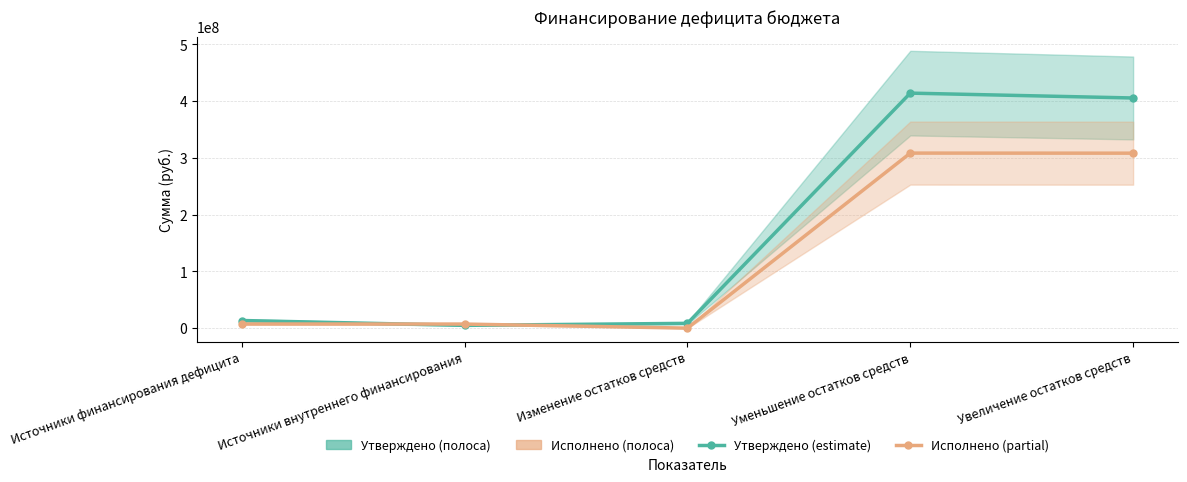

Does the chart display data point markers on the line(s)?

Yes